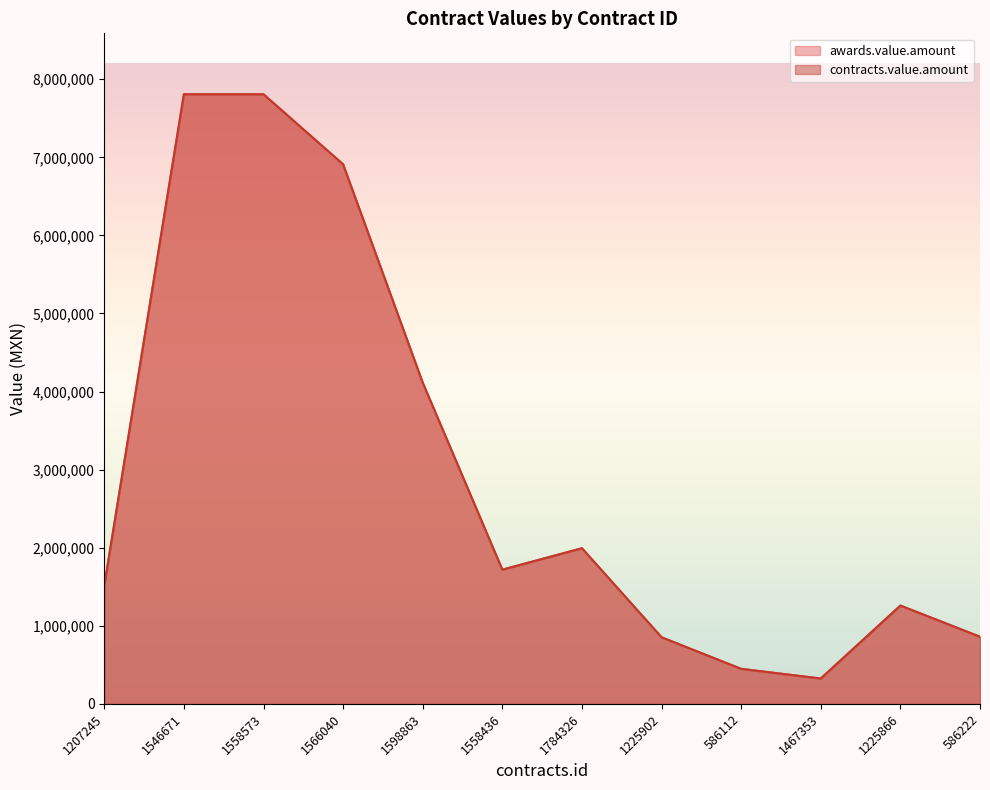

What is the highest value of the contracts.value.amount series?

7806941.5